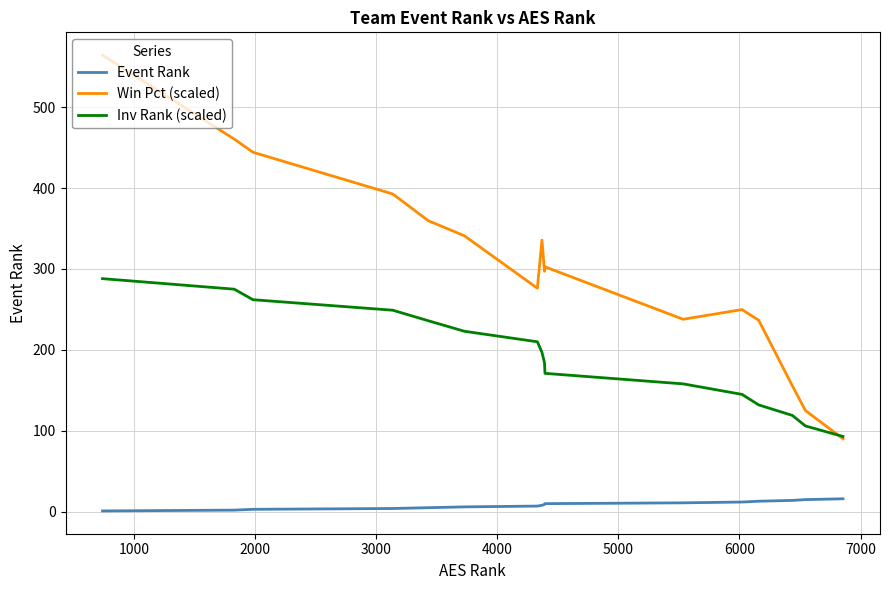

Count the number of data series in this chart.

3